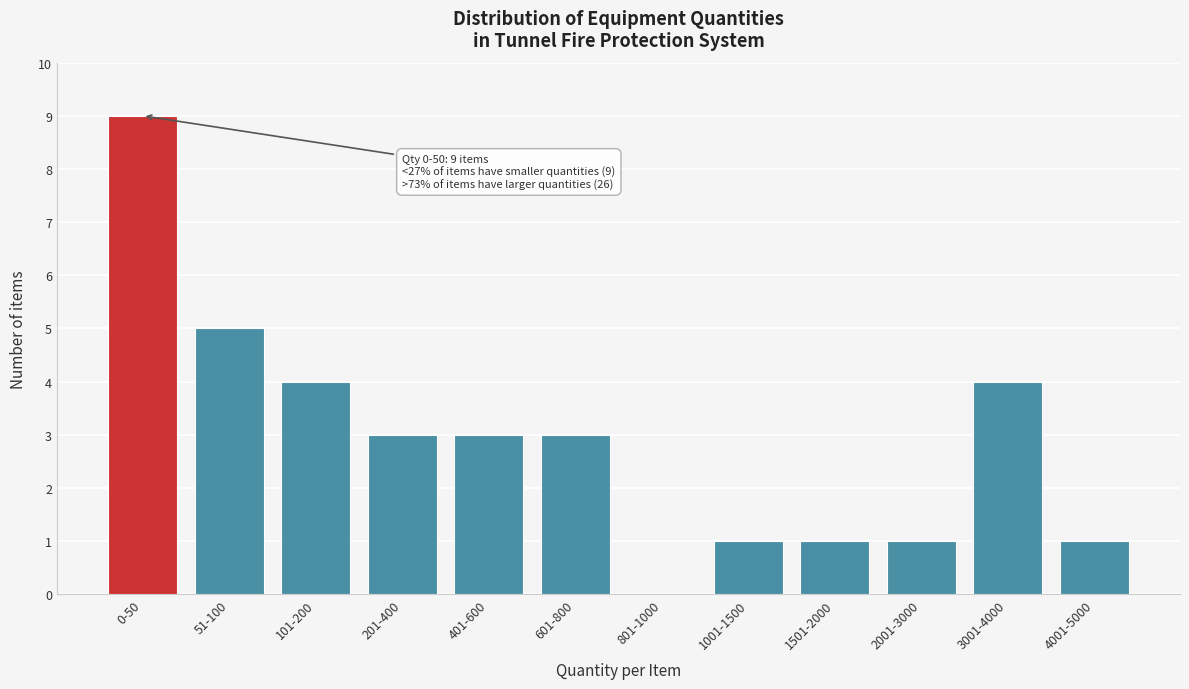

Reading left to right, extract all data points from this chart.

0-50=9	51-100=5	101-200=4	201-400=3	401-600=3	601-800=3	801-1000=0	1001-1500=1	1501-2000=1	2001-3000=1	3001-4000=4	4001-5000=1